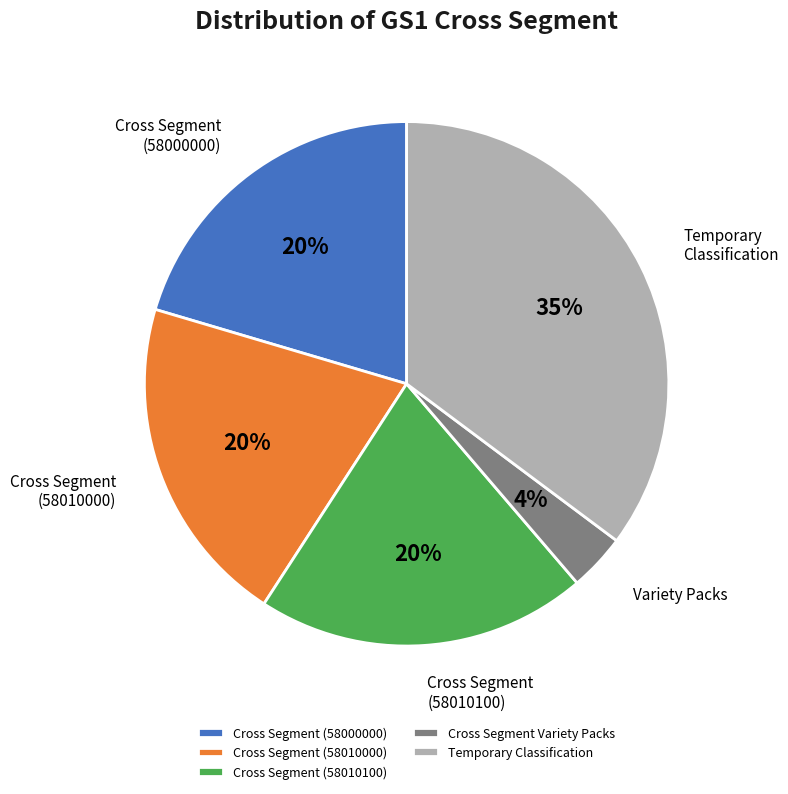

To the nearest percent, what portion does Cross Segment (58010100) represent?

20%